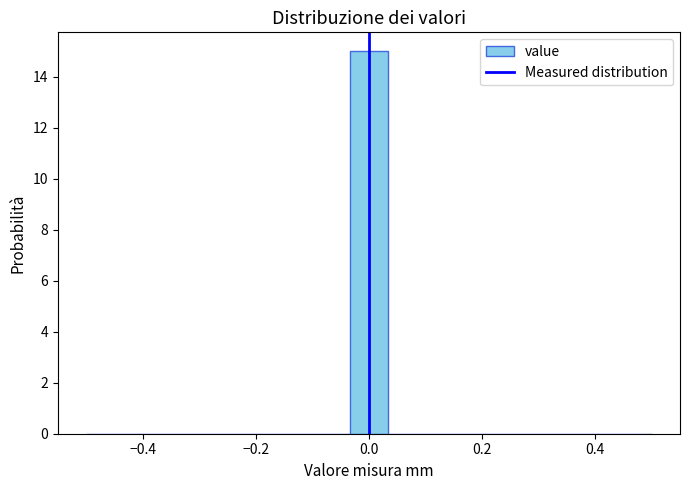

Read against the x-axis, roughly where is the centre of the tallest bar?

0.00